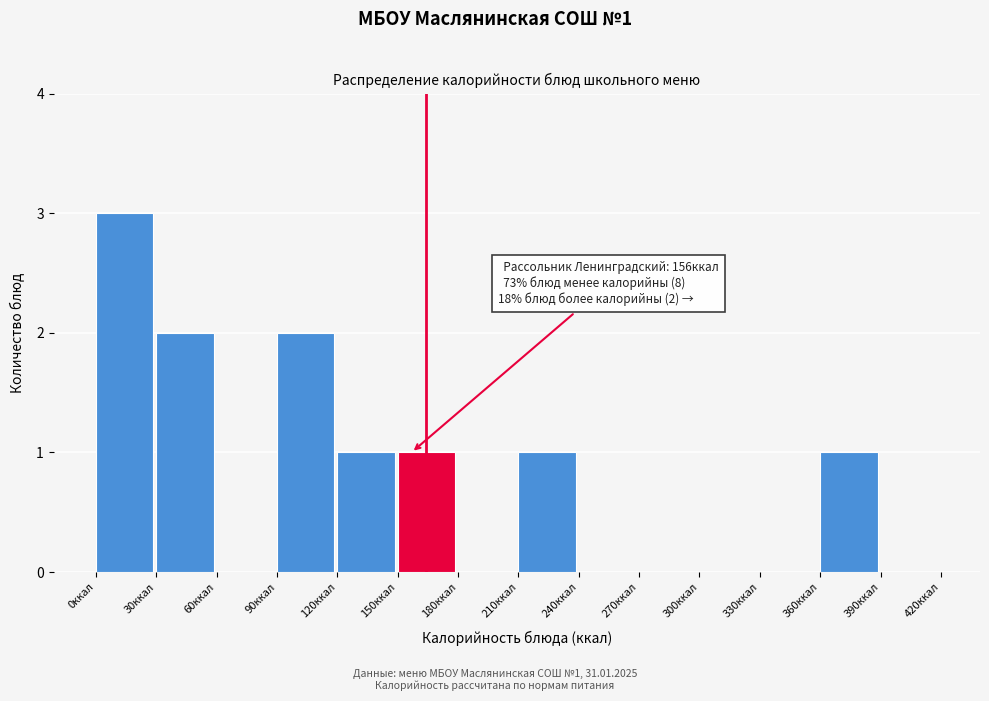

Over which range of the x-axis is the bar tallest?

0 to 30